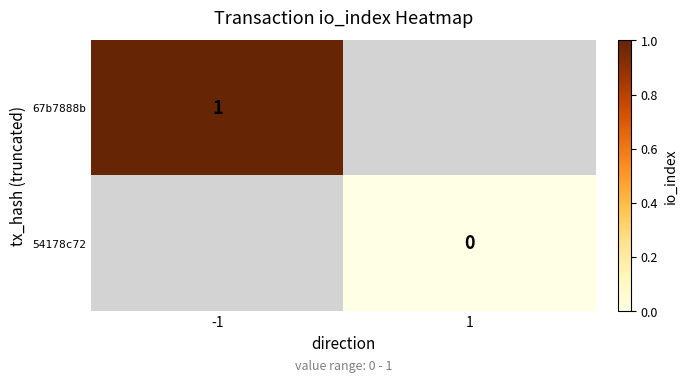

The 67b7888b series shows 2 at -1. True or false?

False